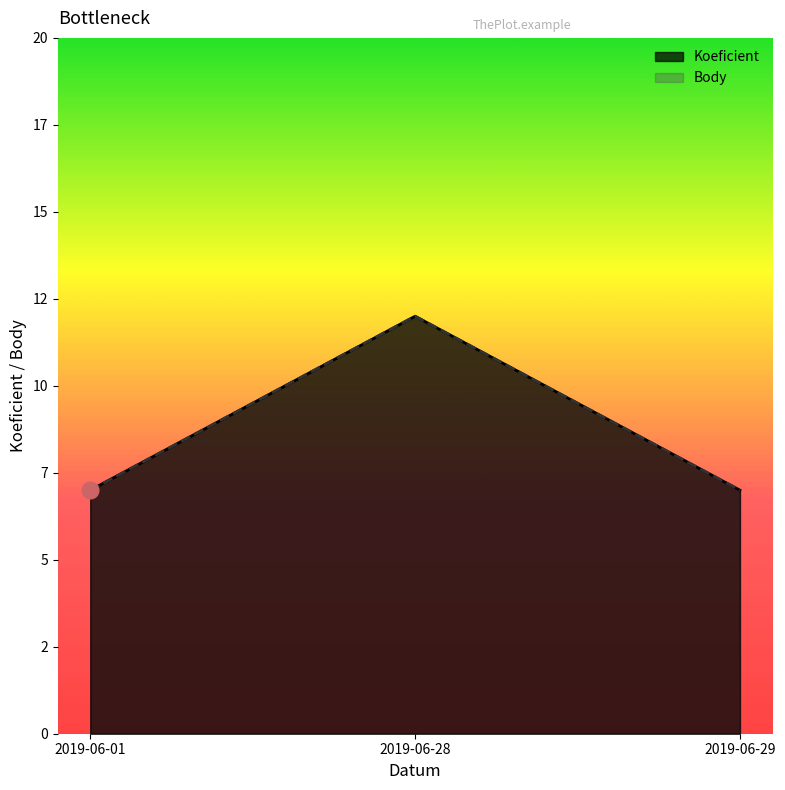

Is the value of Koeficient at 2019-06-28 greater than the value of Body at 2019-06-28?

No